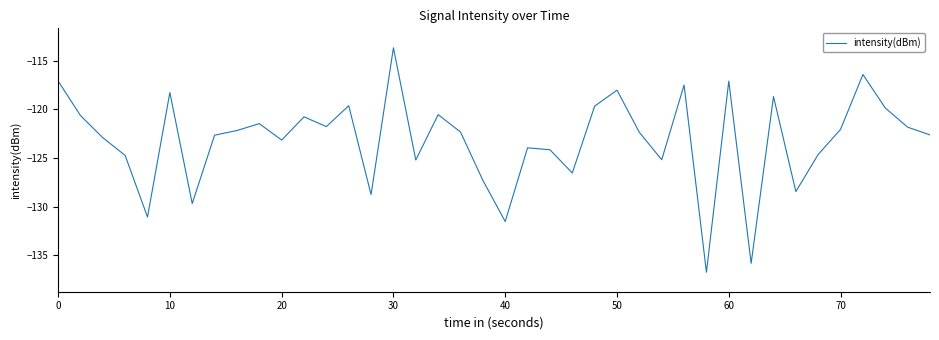

What is the maximum value shown in the chart?

-113.7